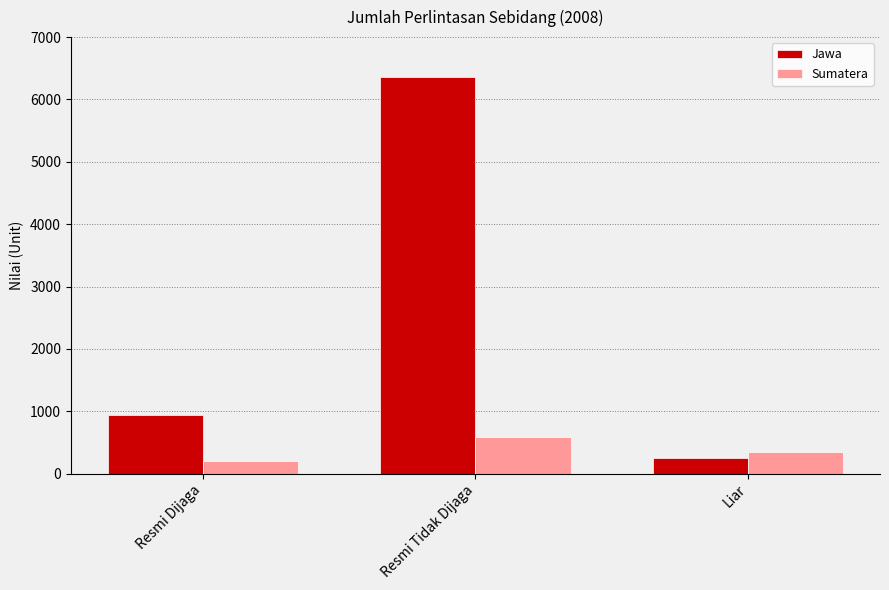

What is the value of the Sumatera bar at the 2nd from the left?

586